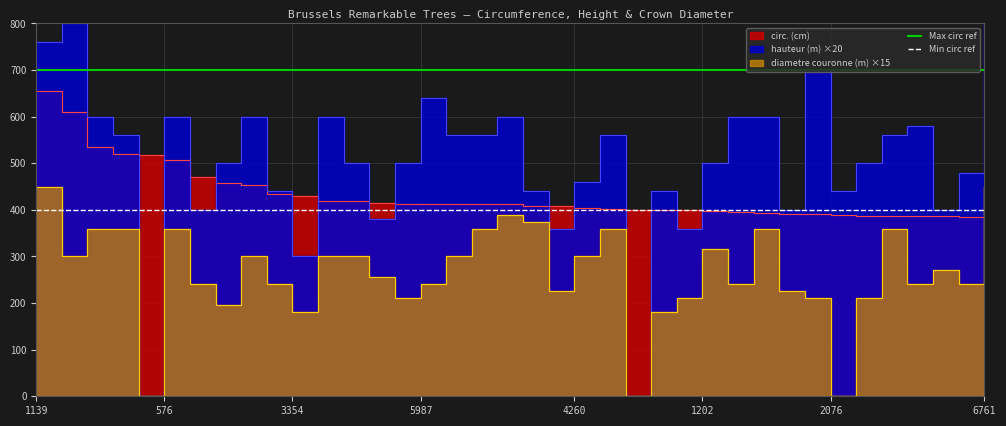

The Max circ ref series shows 700 at 576. True or false?

True